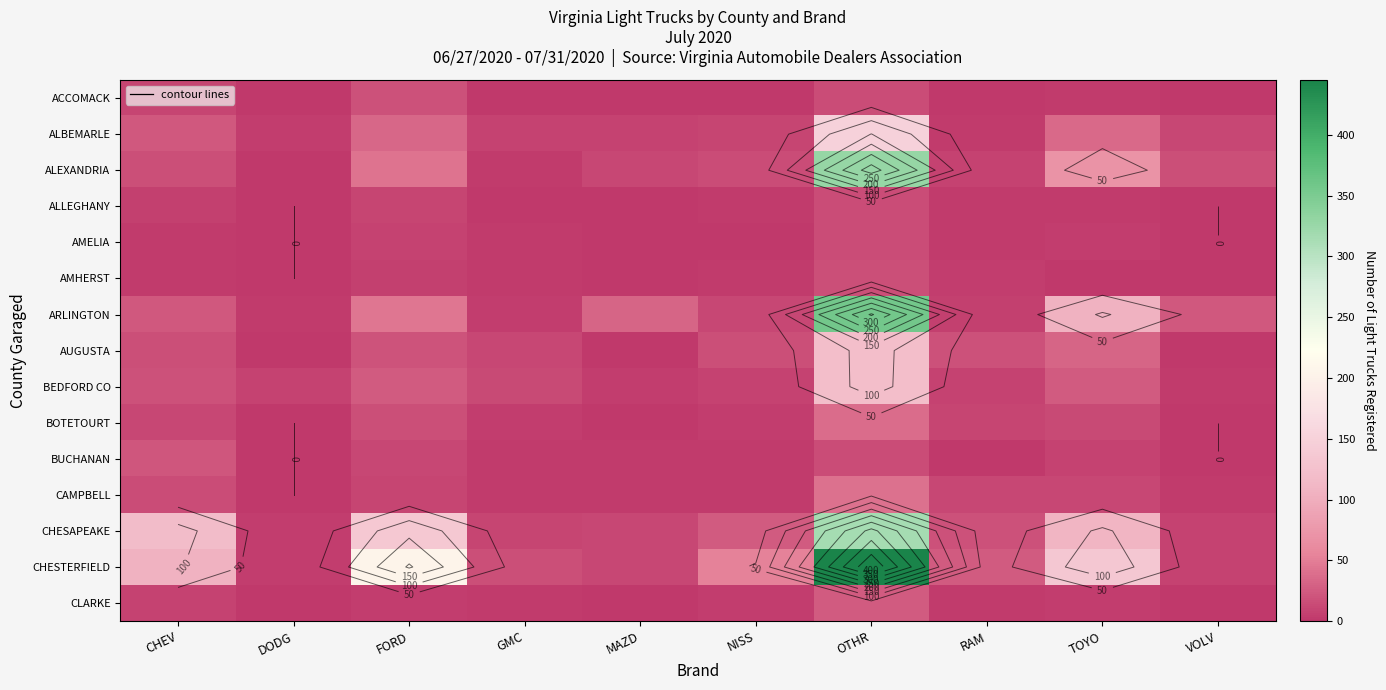

What is the minimum value for ALEXANDRIA?

1